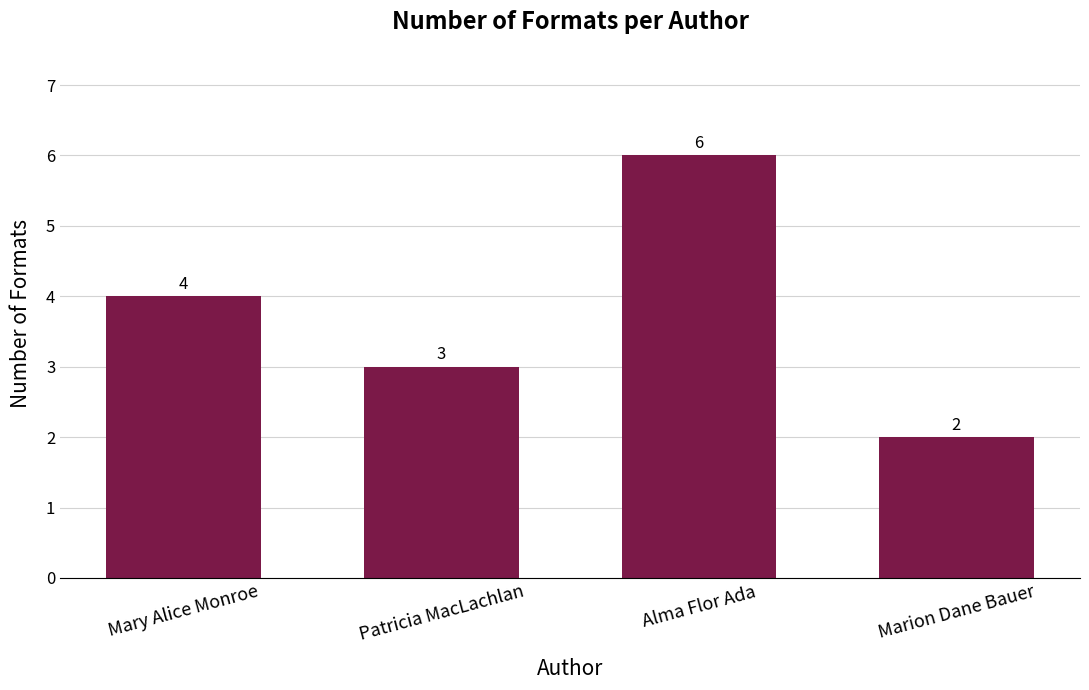

Reading left to right, what are all the values shown in this chart?

Mary Alice Monroe=4	Patricia MacLachlan=3	Alma Flor Ada=6	Marion Dane Bauer=2